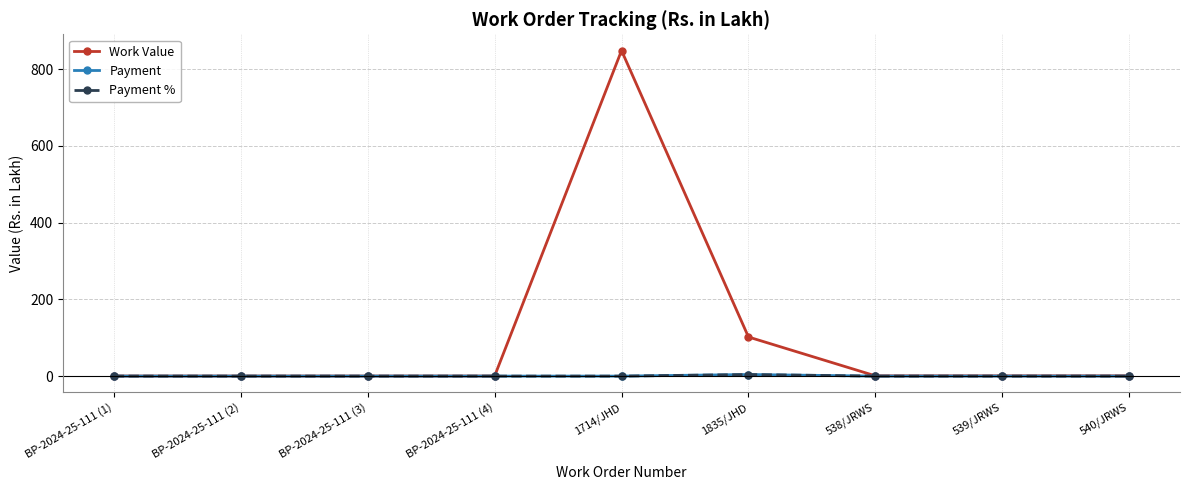

Does the chart have visible grid lines?

Yes